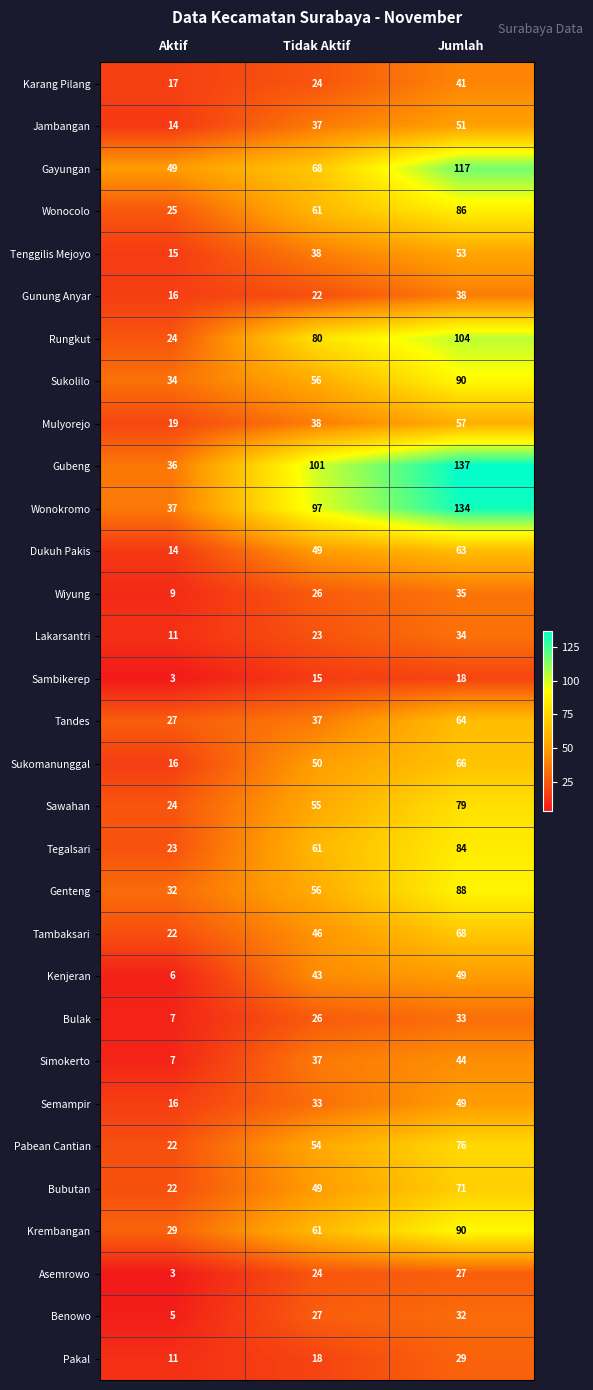

The Sambikerep series shows 15 at Tidak Aktif. True or false?

True